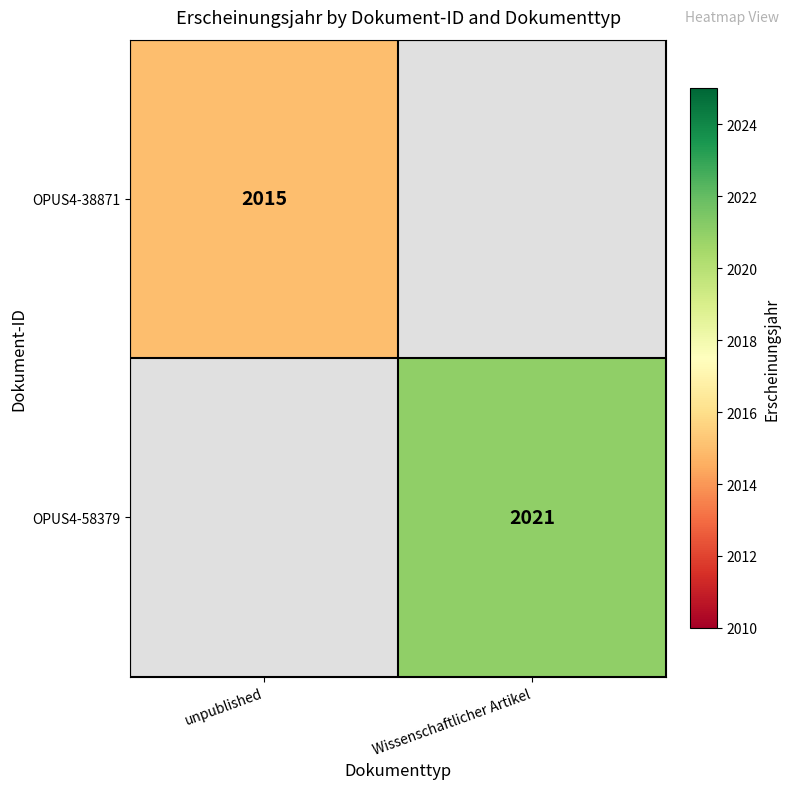

At which category does the chart reach its peak across all series?

Wissenschaftlicher Artikel